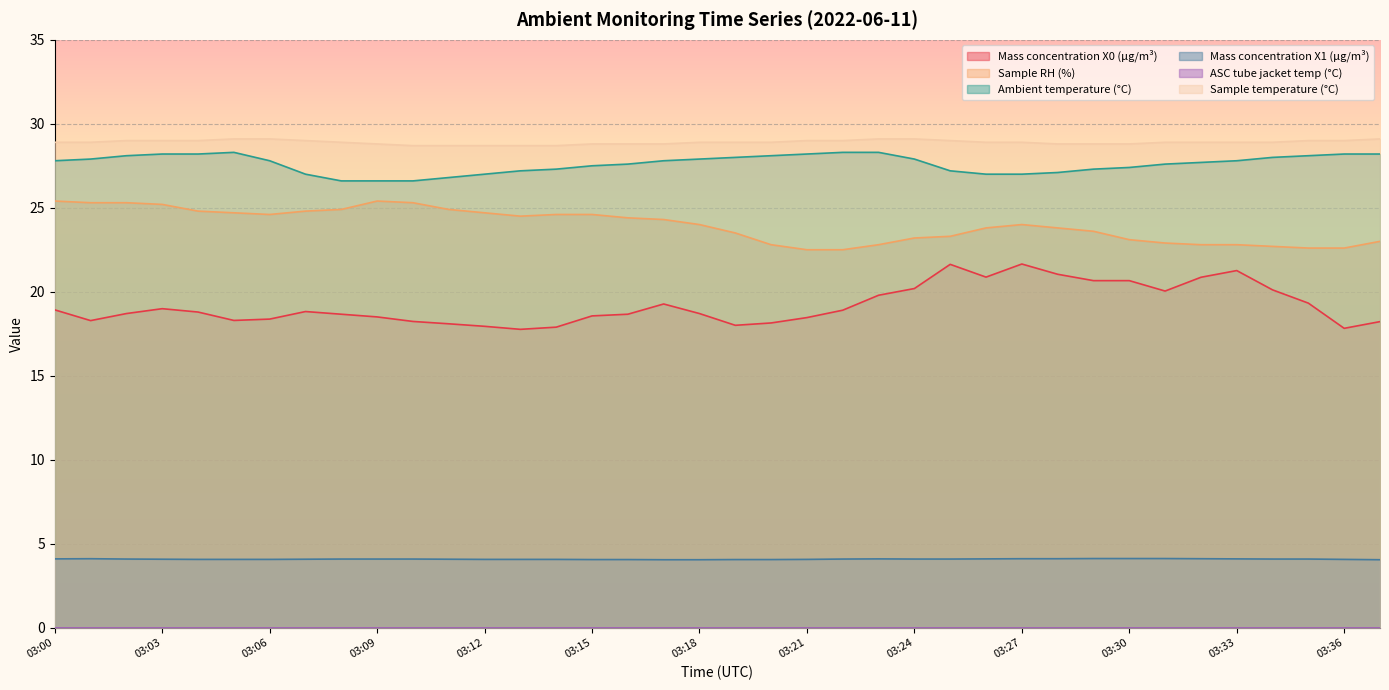

True or false: Sample temperature (°C) has a value of 29.0 at 03:25.

True